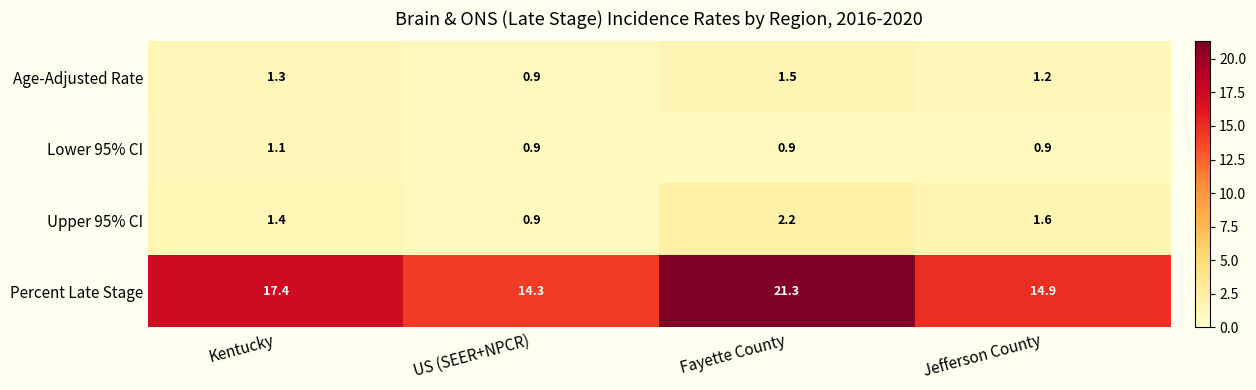

Reading left to right, what are all the values shown in this chart?

Age-Adjusted Rate: 1.3	0.9	1.5	1.2
Lower 95% CI: 1.1	0.9	0.9	0.9
Upper 95% CI: 1.4	0.9	2.2	1.6
Percent Late Stage: 17.4	14.3	21.3	14.9